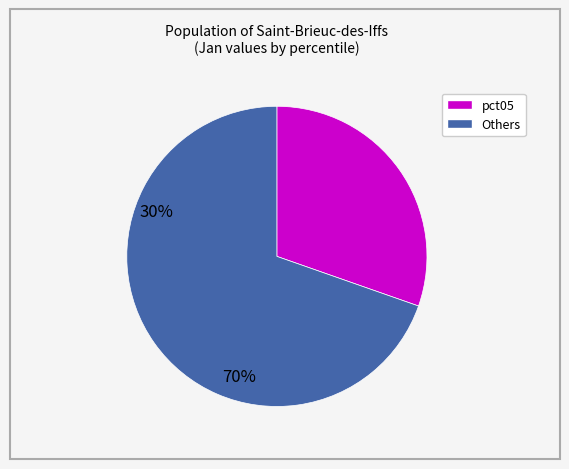

How many slices are in this pie chart?

2